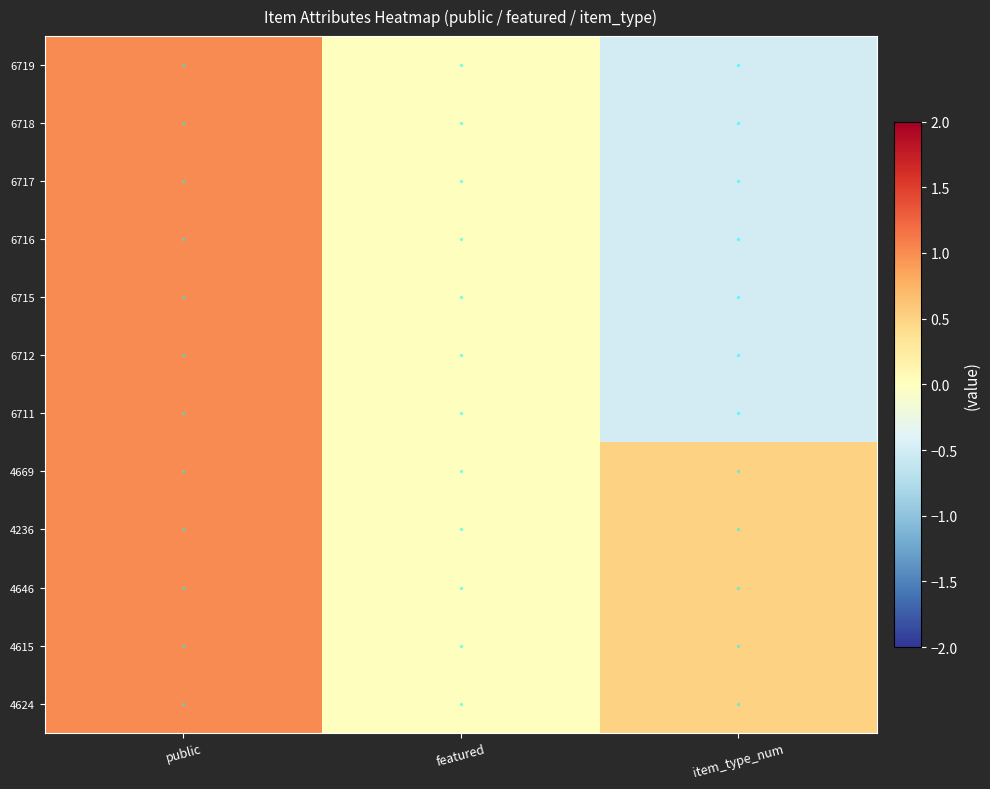

Reading left to right, transcribe all the data shown in this chart.

6719: public=1.0	featured=0.0	item_type_num=-0.5
6718: public=1.0	featured=0.0	item_type_num=-0.5
6717: public=1.0	featured=0.0	item_type_num=-0.5
6716: public=1.0	featured=0.0	item_type_num=-0.5
6715: public=1.0	featured=0.0	item_type_num=-0.5
6712: public=1.0	featured=0.0	item_type_num=-0.5
6711: public=1.0	featured=0.0	item_type_num=-0.5
4669: public=1.0	featured=0.0	item_type_num=0.5
4236: public=1.0	featured=0.0	item_type_num=0.5
4646: public=1.0	featured=0.0	item_type_num=0.5
4615: public=1.0	featured=0.0	item_type_num=0.5
4624: public=1.0	featured=0.0	item_type_num=0.5